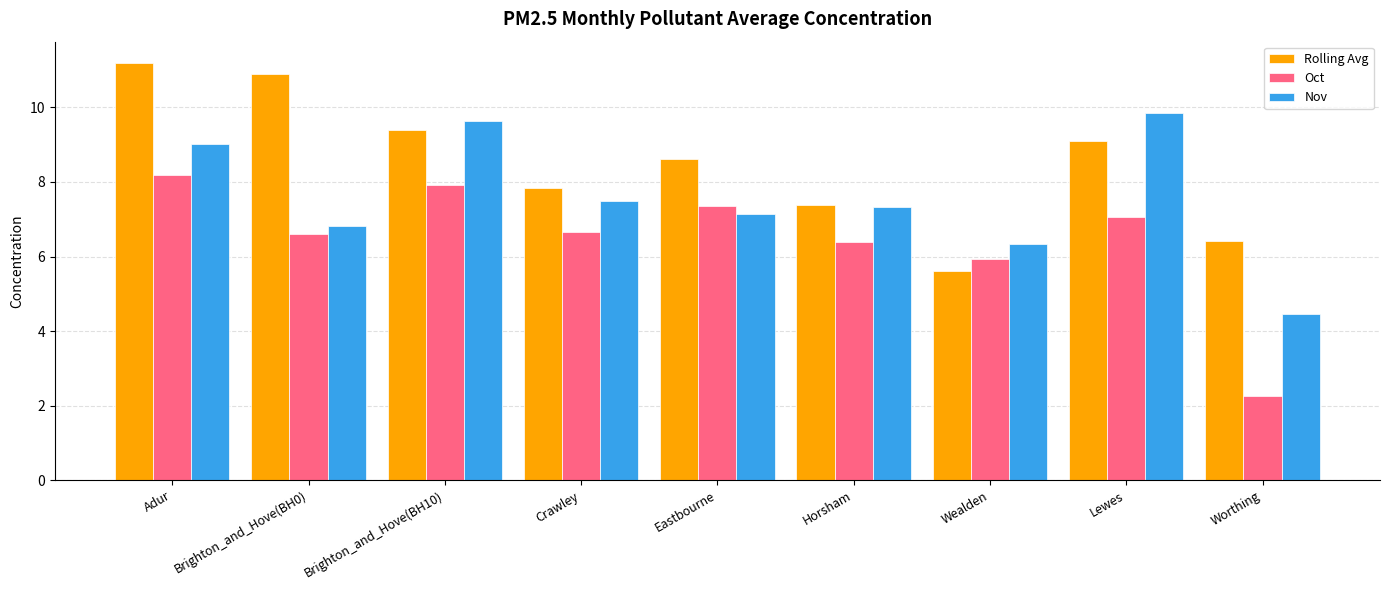

What is the difference between the second highest and minimum values in the Nov series?

5.2